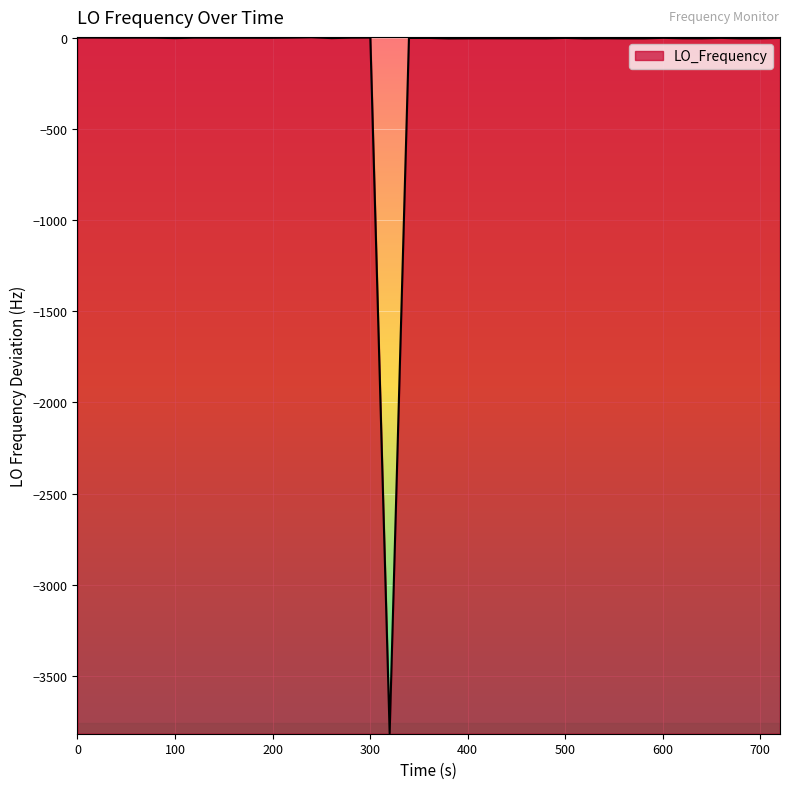

What position from the left is 600?

7